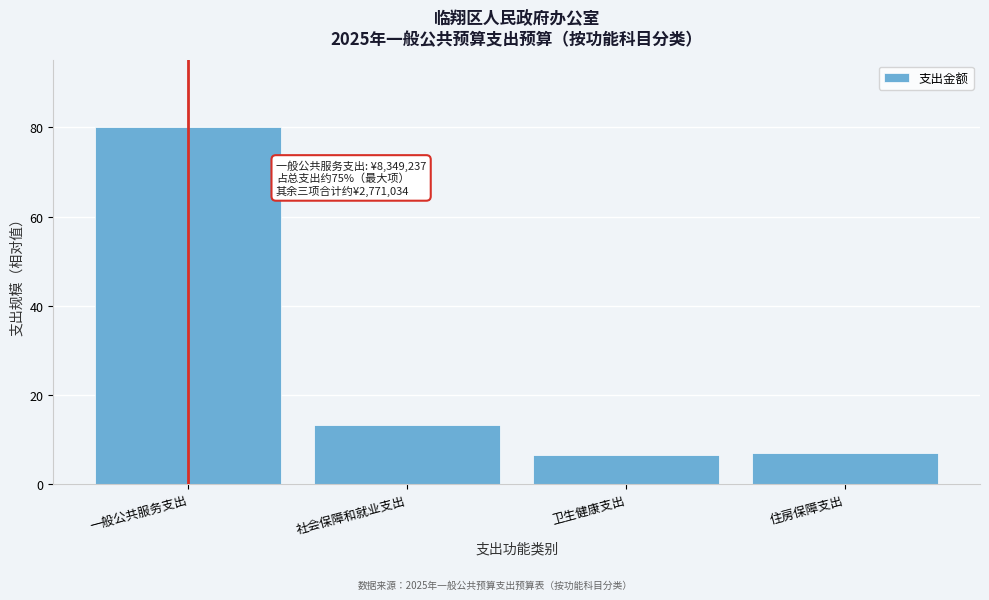

What is the sum of all values?

106.6